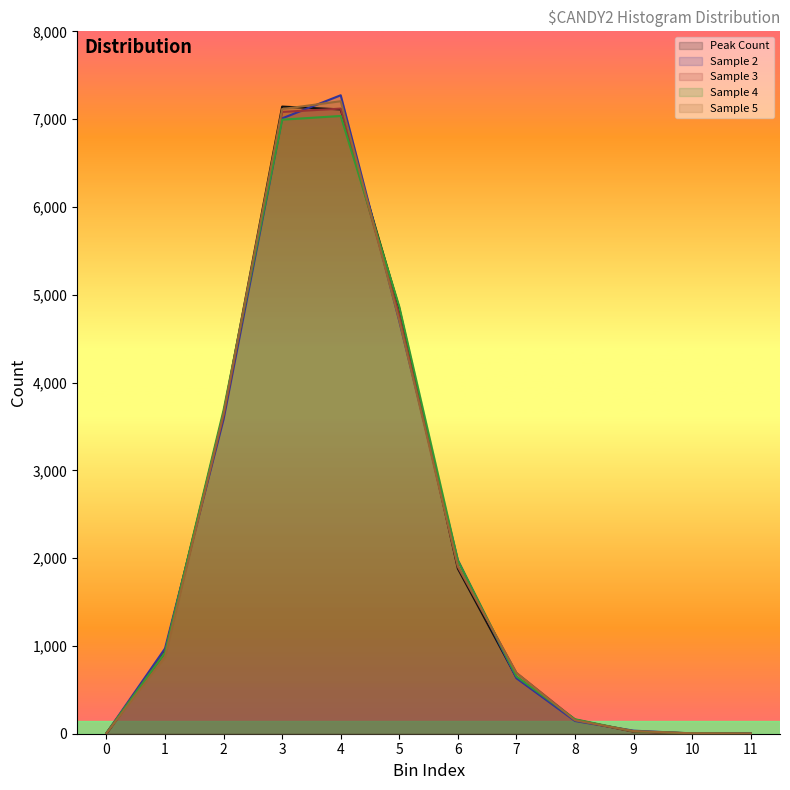

What is the difference between the second highest and second lowest values in the Sample 4 series?

6989